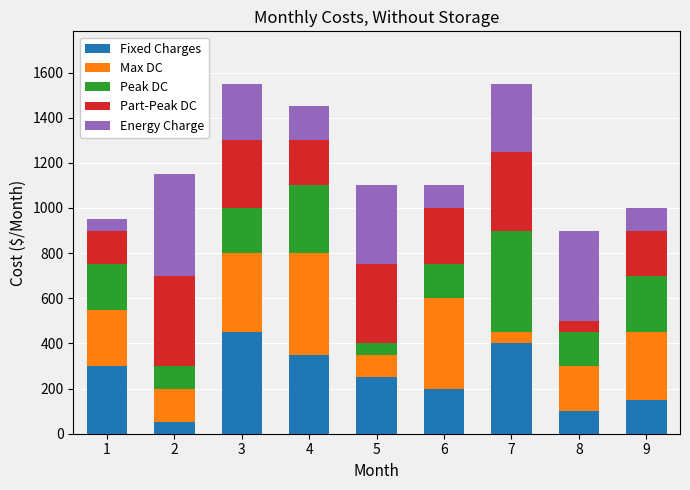

What is the maximum value for Fixed Charges?

450